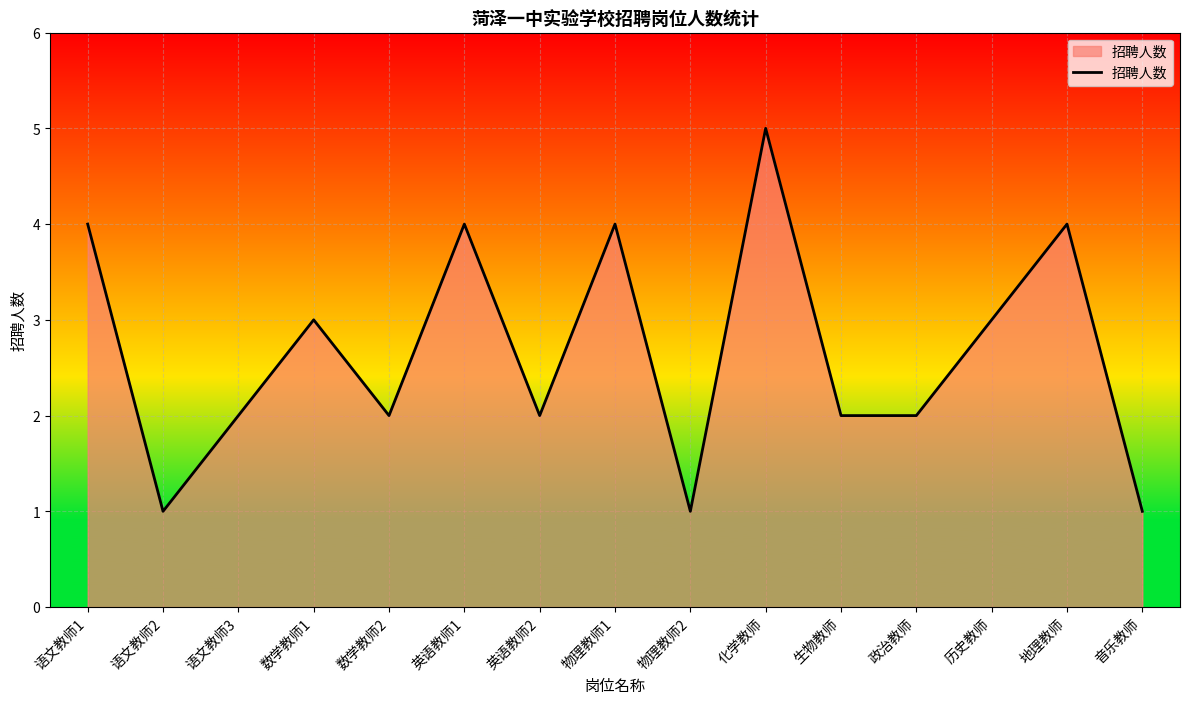

What is the average value?

3